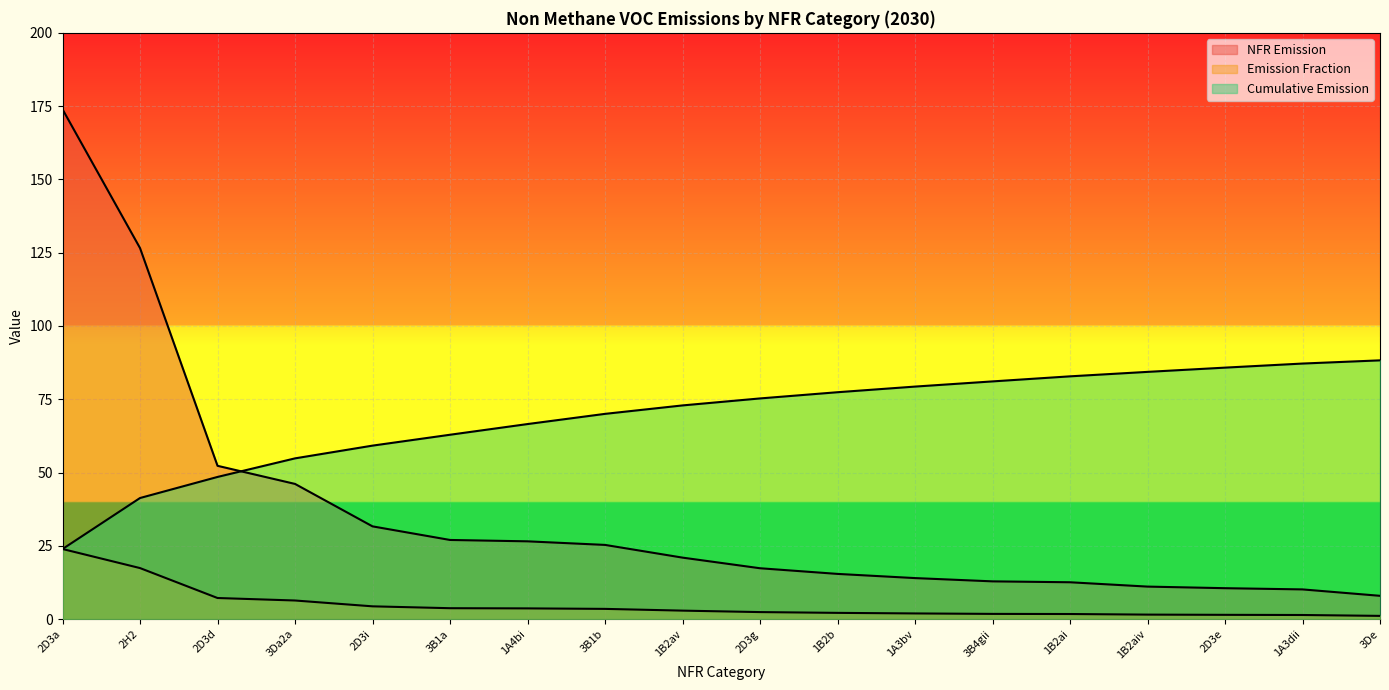

What is the value of the Emission Fraction point at the 10th from the left?

2.4